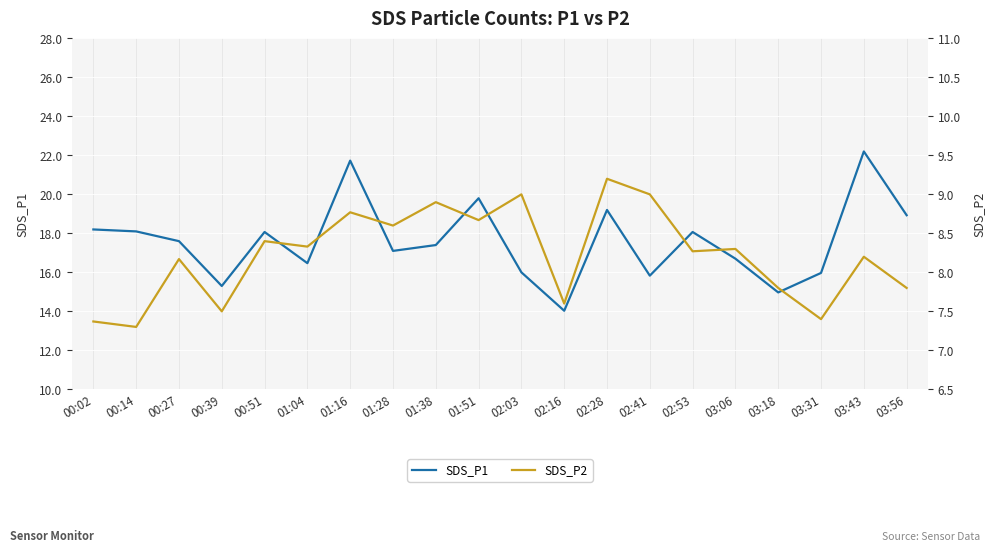

What is the label of the 17th point from the left?

03:18